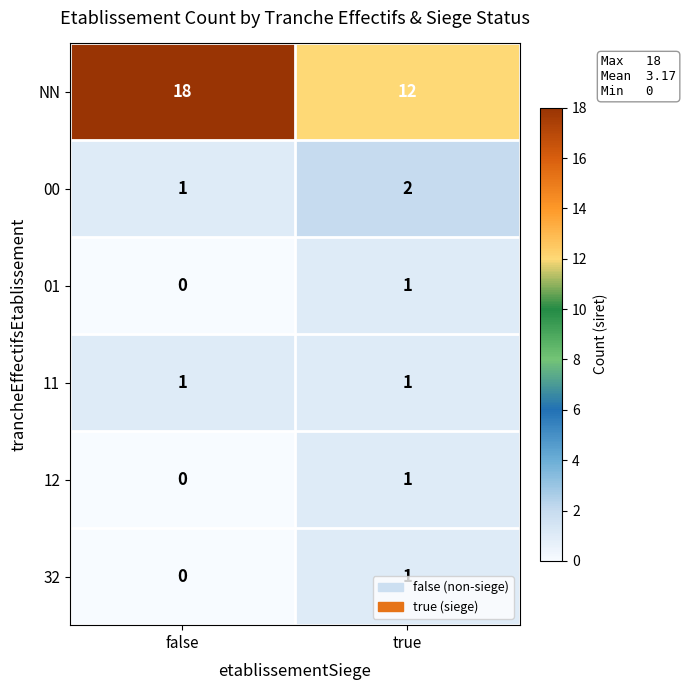

What is the difference between the NN values at false and true?

6